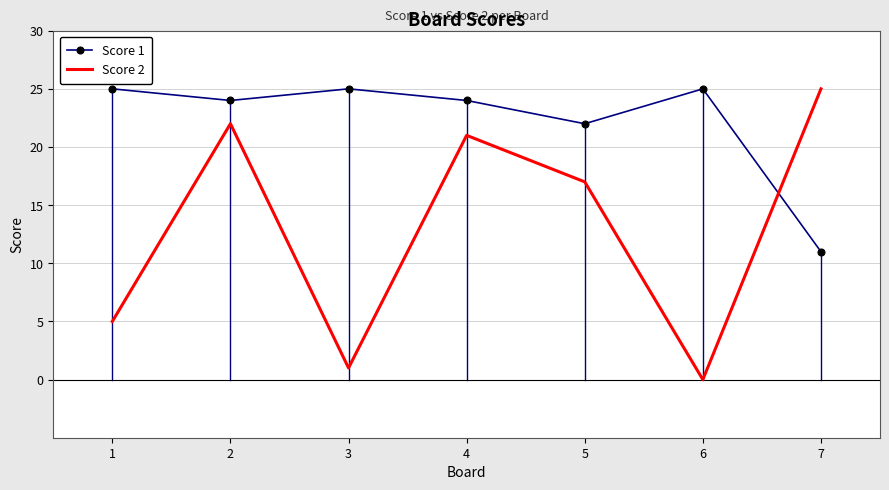

Rank the series at 6 from lowest to highest value.

Score 2, Score 1